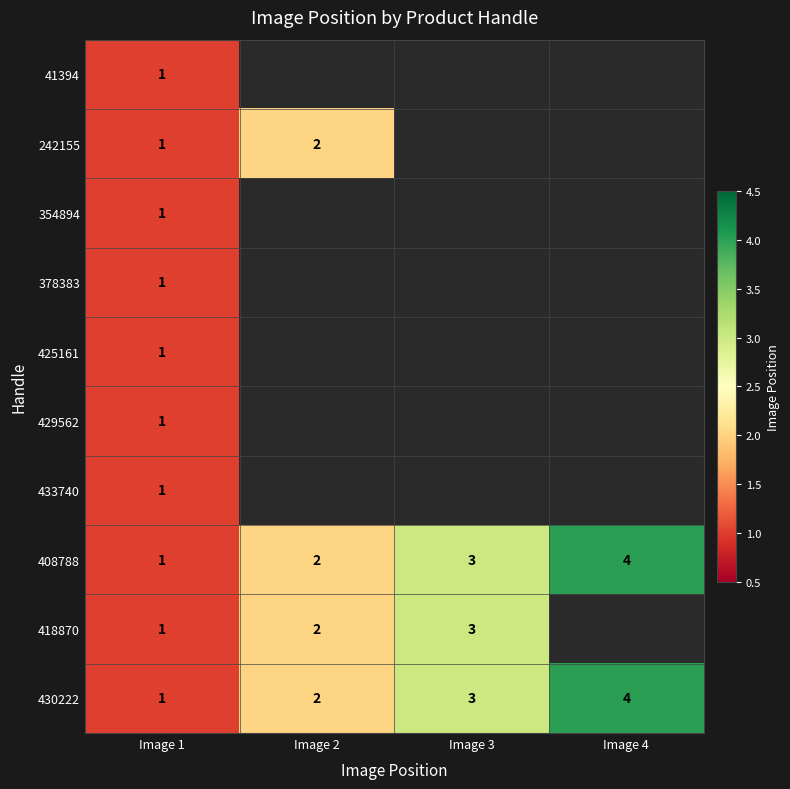

Is it true that 430222 equals 3 at Image 2?

False